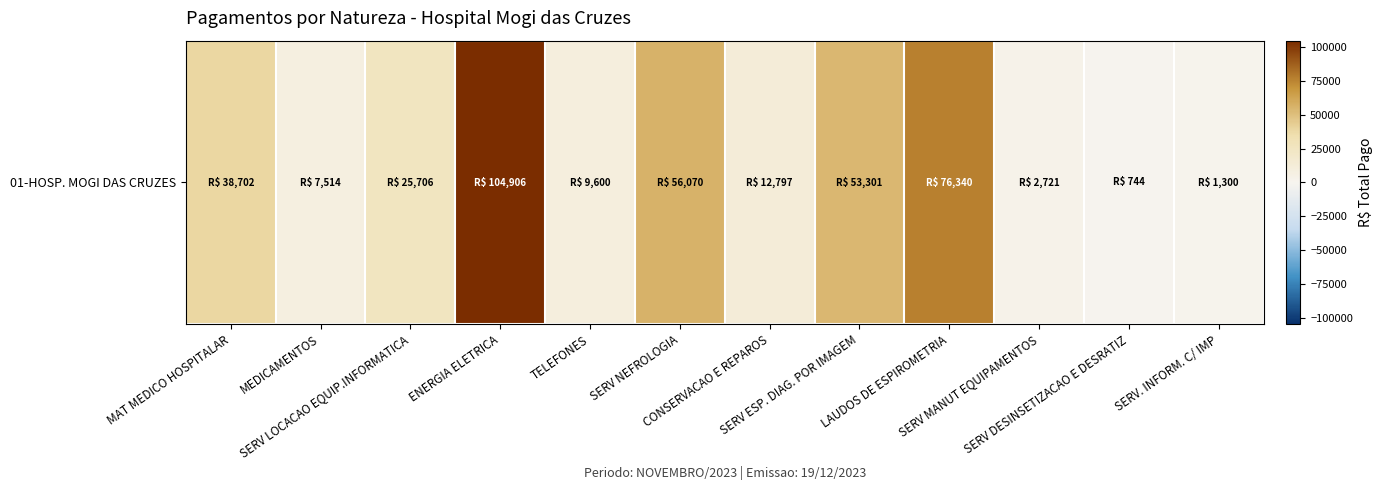

Which label corresponds to the smallest value in the chart?

SERV DESINSETIZACAO E DESRATIZ